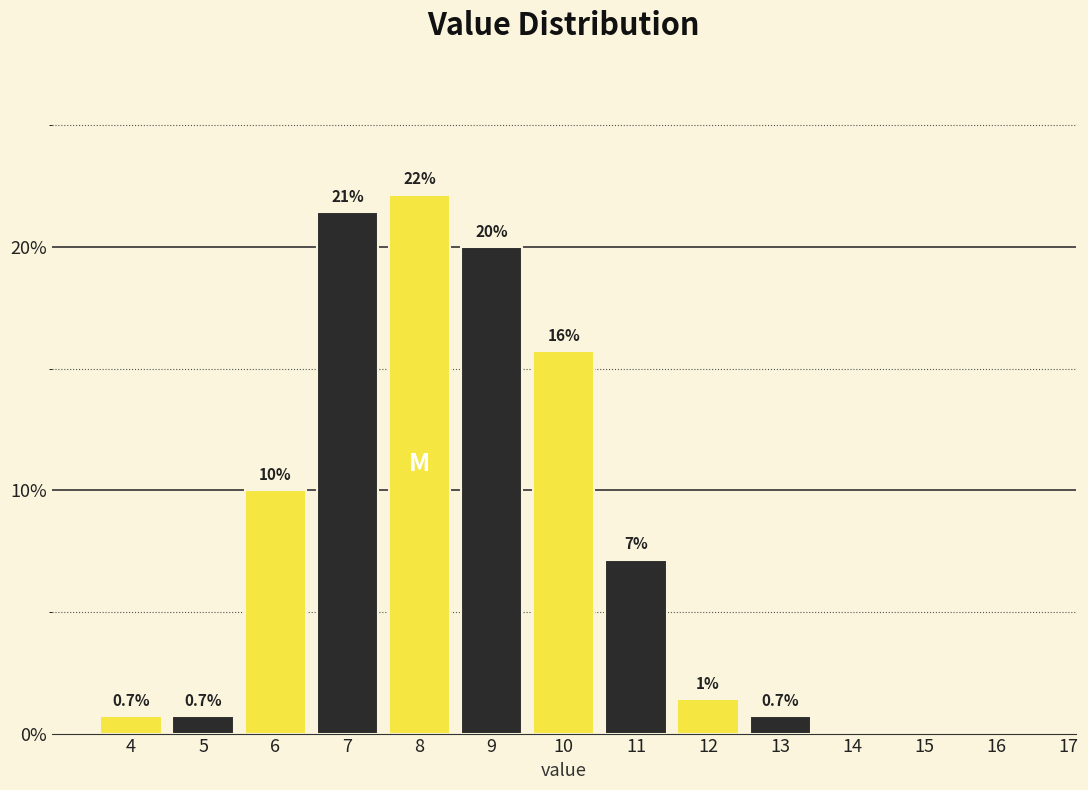

Is it true that the value at 6 is 17.9?

False